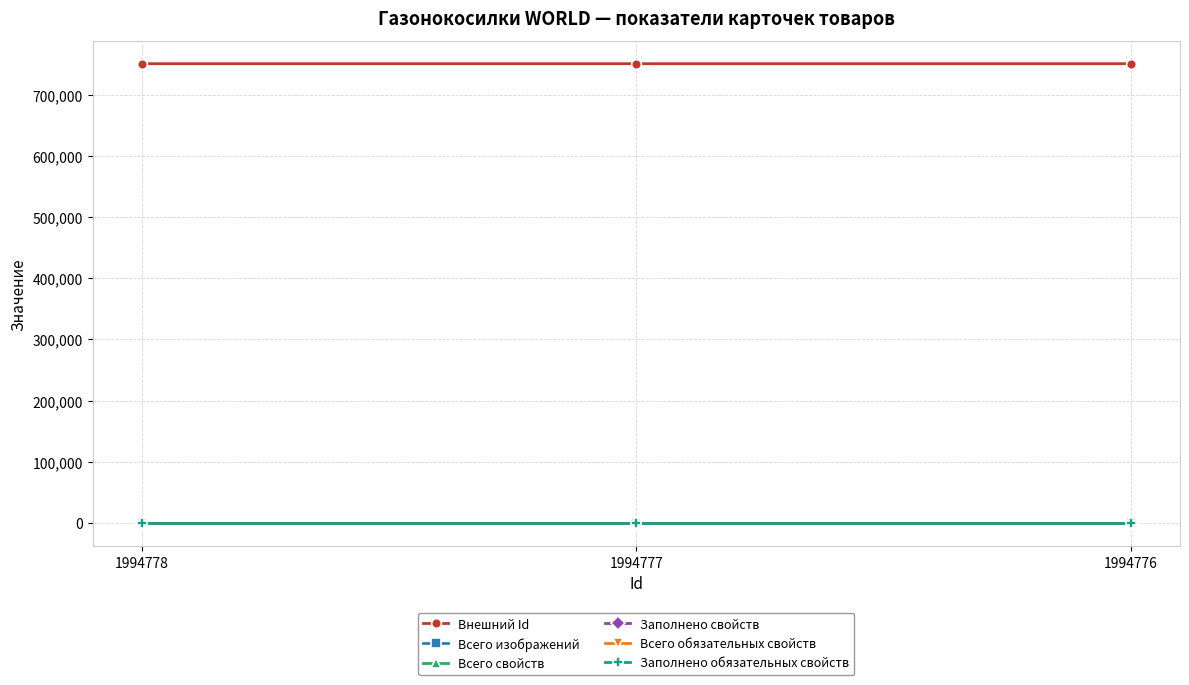

Is this an area chart (filled region under the line)?

No